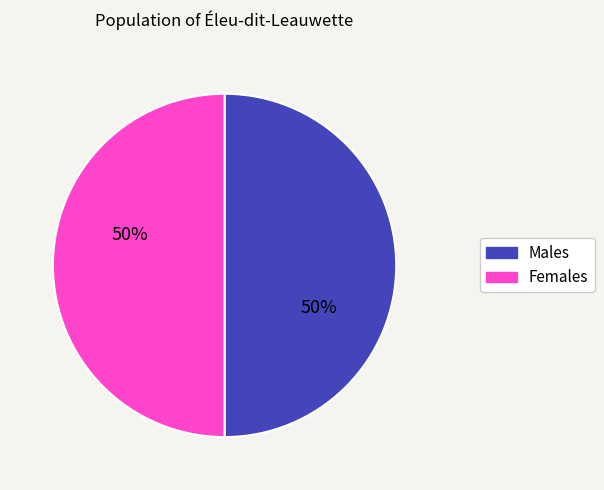

Is it true that Females is 64% of the pie?

False